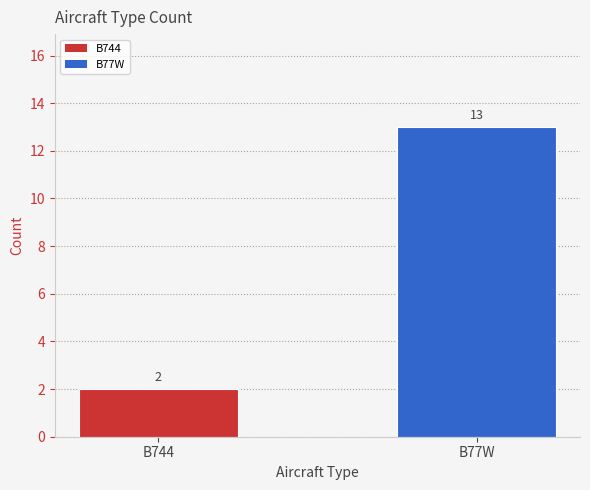

What is the change in value from B744 to B77W?

+11